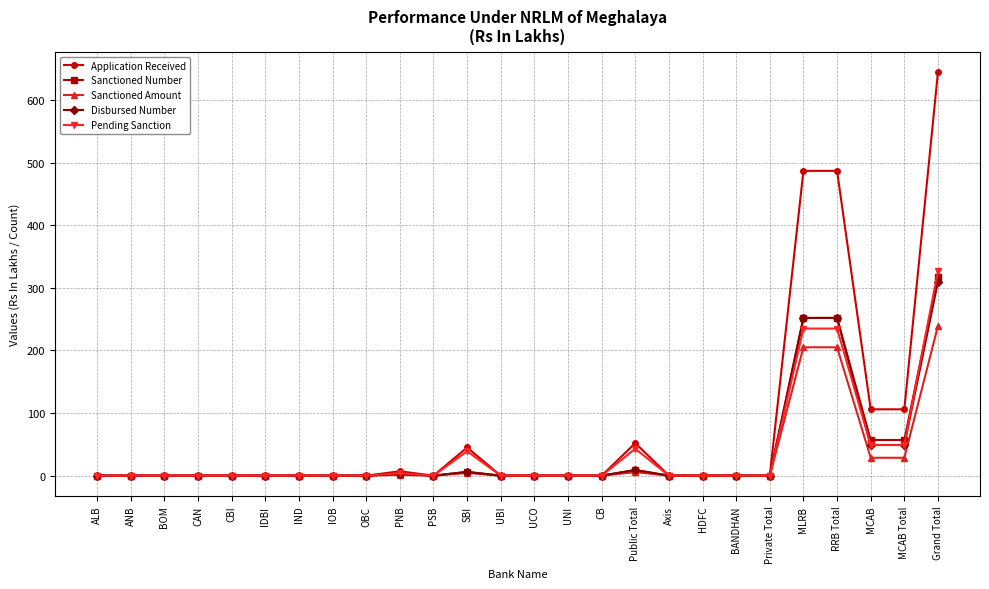

Which series has the largest total across all categories?

Application Received